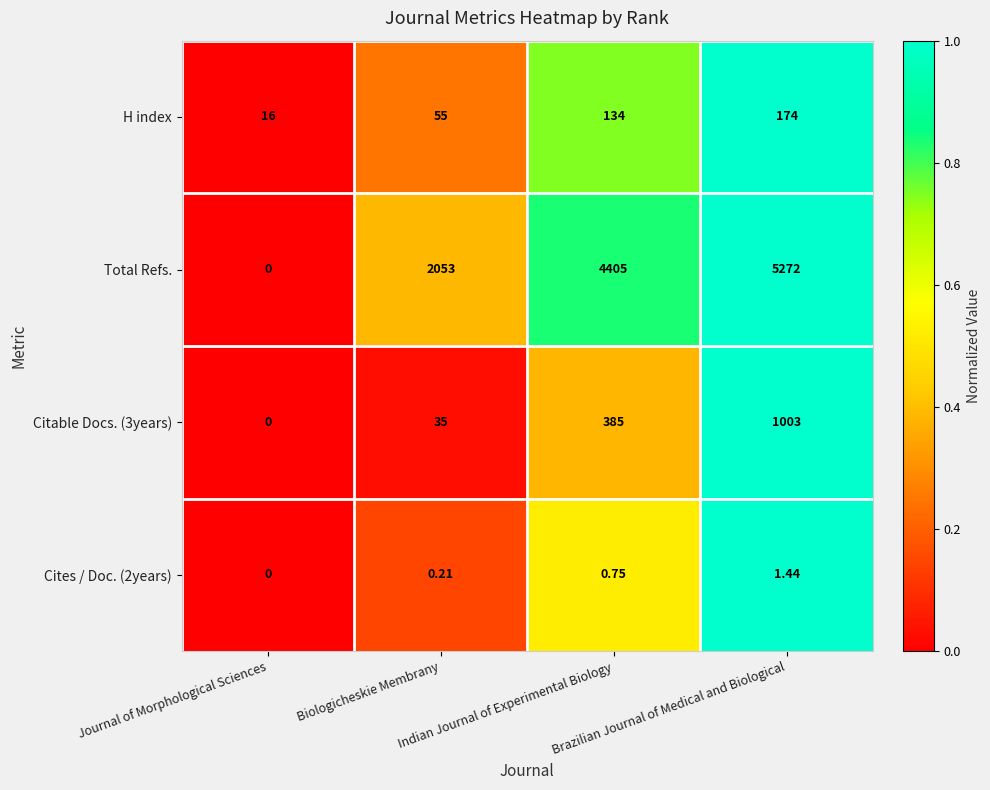

What is the maximum value shown in the chart?

5272.0